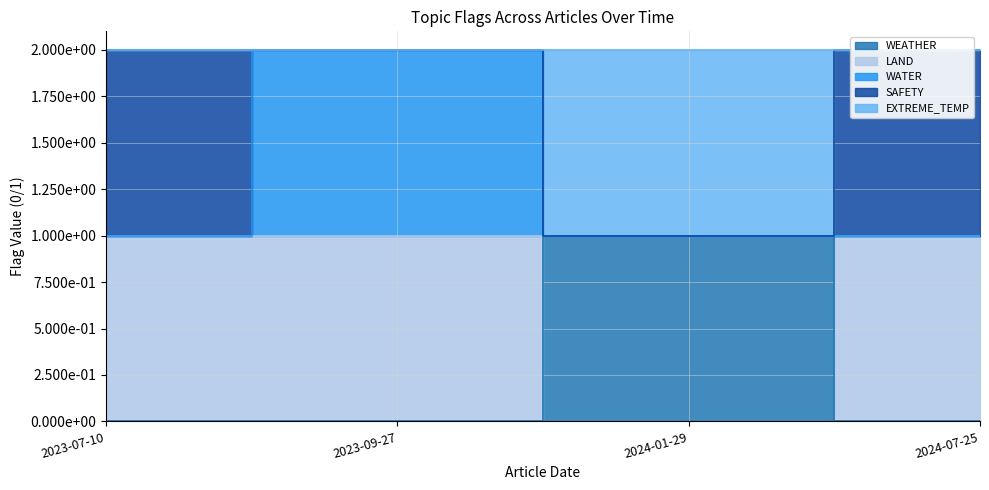

True or false: WEATHER and WATER cross at least once.

True